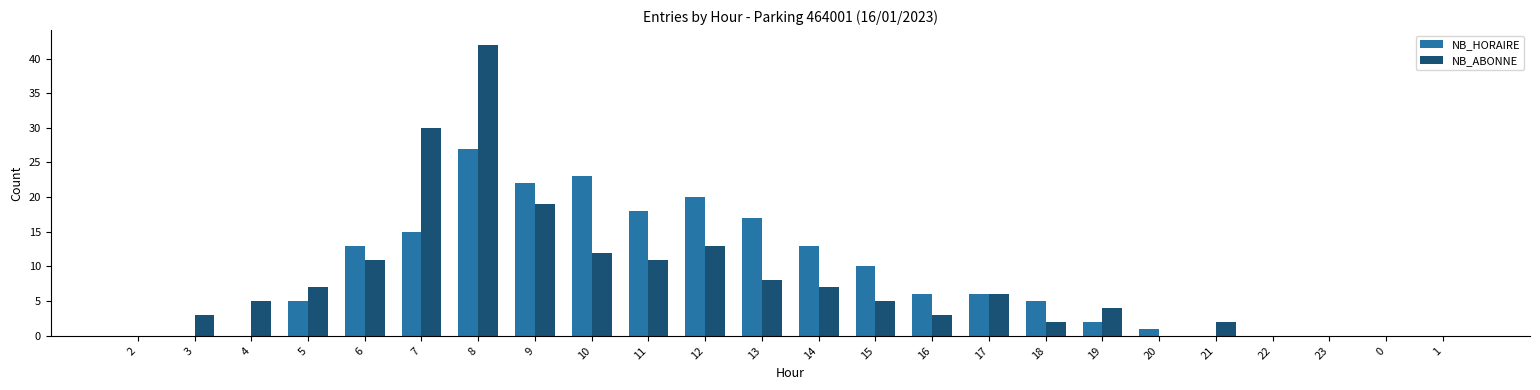

Is the value of NB_ABONNE at 1 greater than the value of NB_HORAIRE at 17?

No